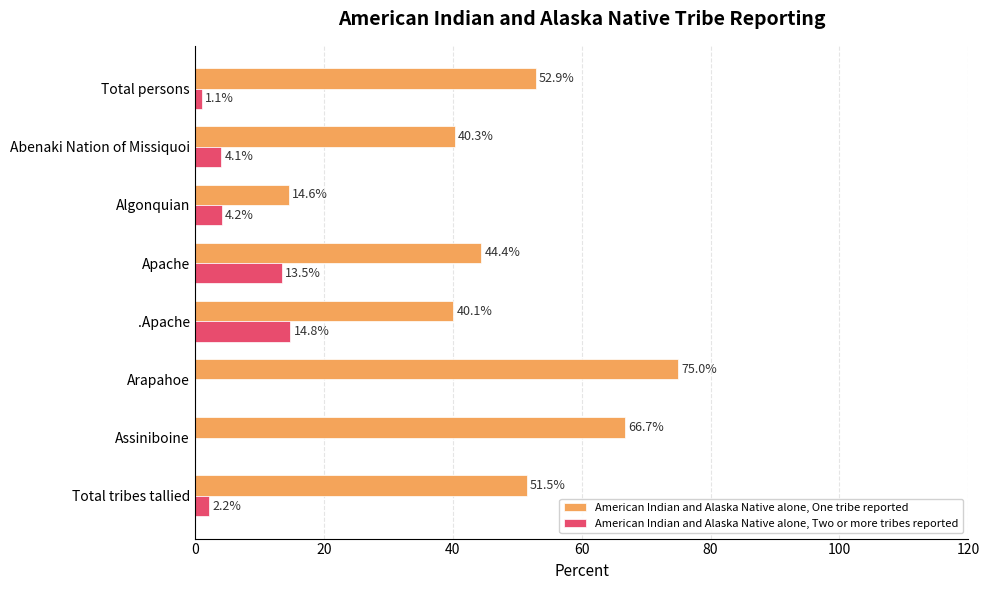

Which series changed the most between .Apache and Assiniboine?

American Indian and Alaska Native alone, One tribe reported